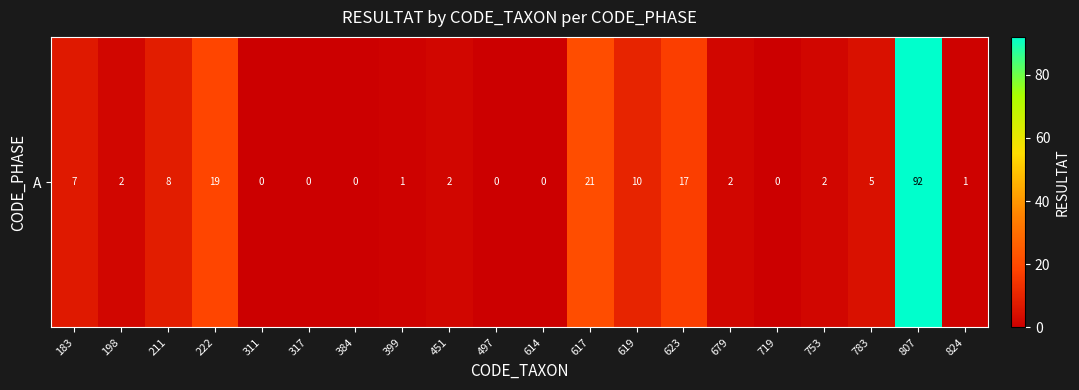

Reading left to right, transcribe all the data shown in this chart.

7	2	8	19	0	0	0	1	2	0	0	21	10	17	2	0	2	5	92	1